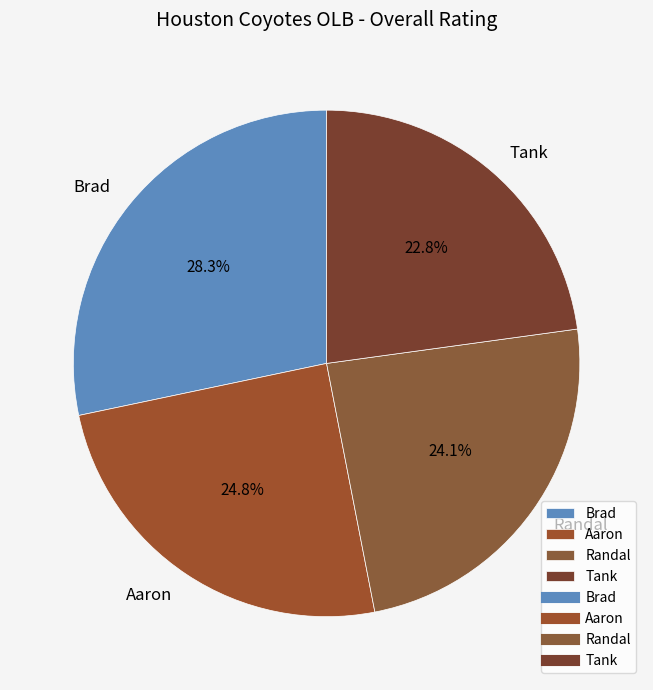

To the nearest percent, what percentage of the pie is Aaron?

25%